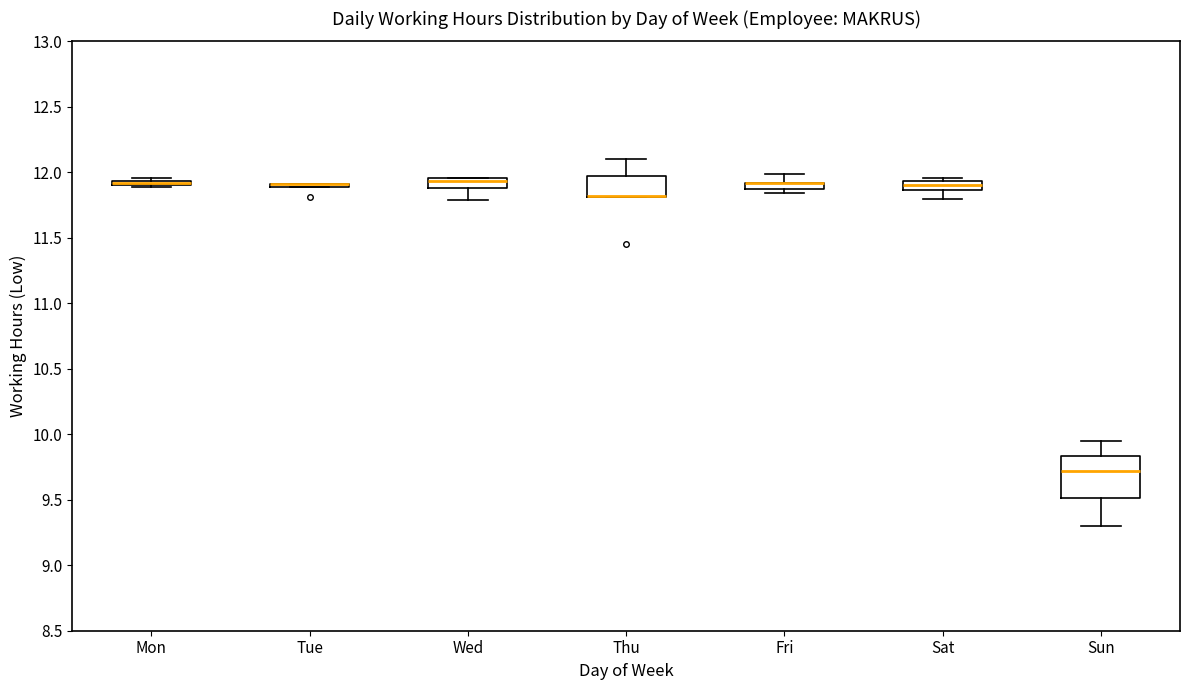

Where does the lower whisker of the box for Sun end on the y-axis? The values are not printed on the chart, so give them approximately, as read against the axis.

9.30